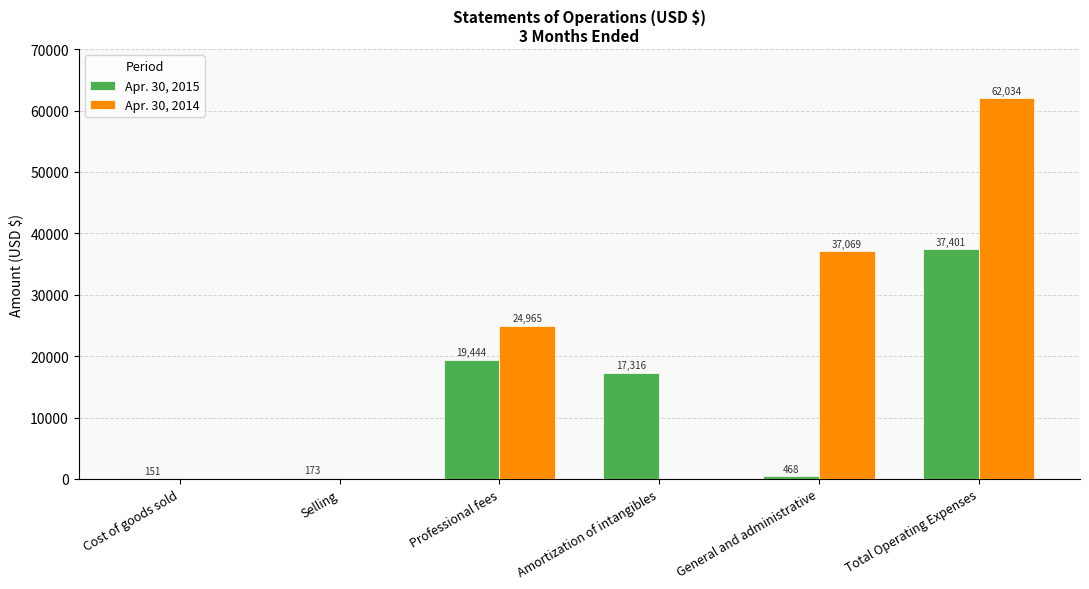

Which series changed the most between Cost of goods sold and General and administrative?

Apr. 30, 2014